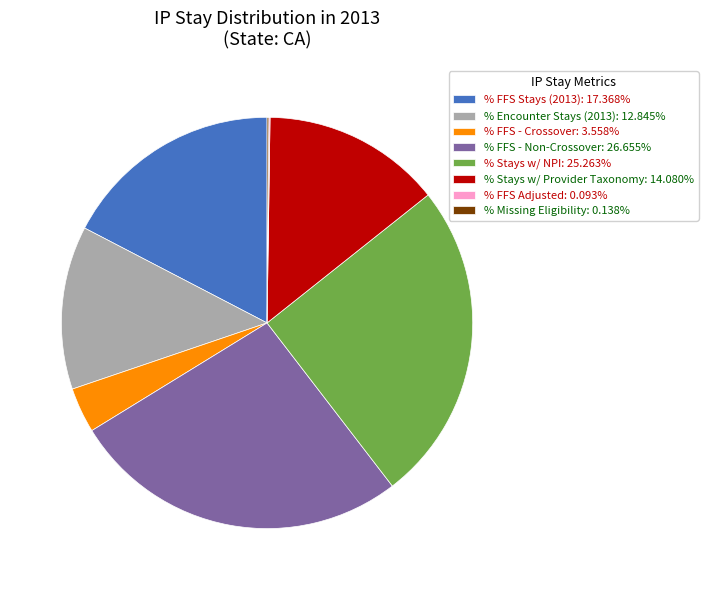

Is there a majority slice in this chart?

No